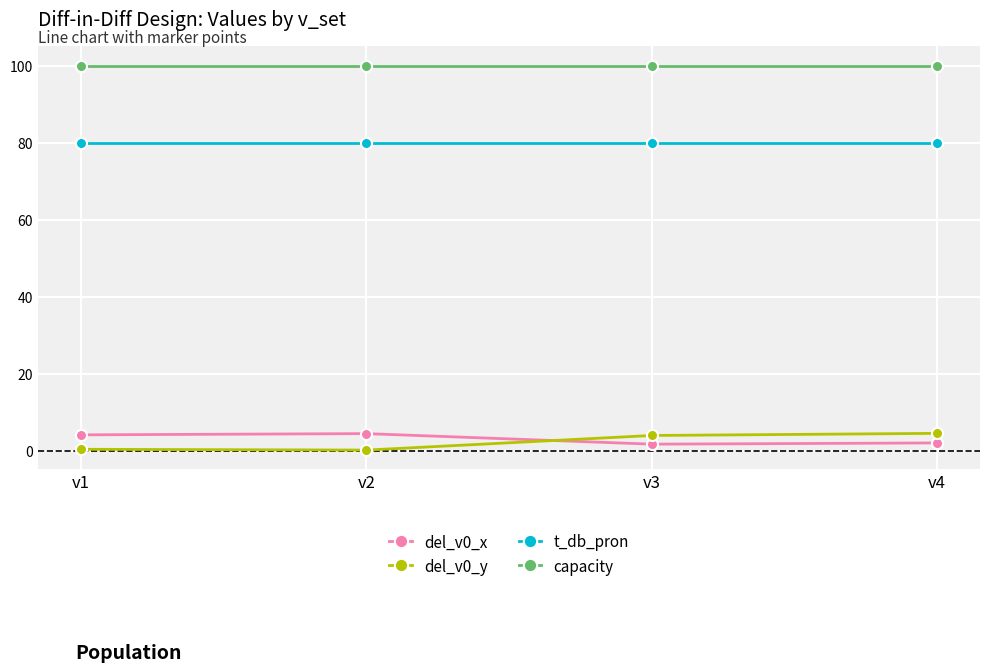

True or false: capacity has a value of 100.0 at v4.

True